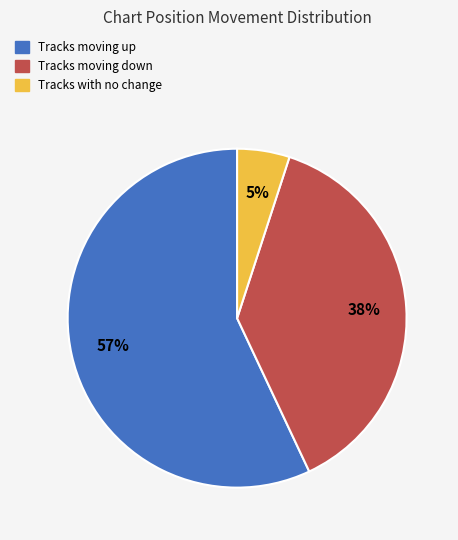

Does any single category account for the majority?

Yes